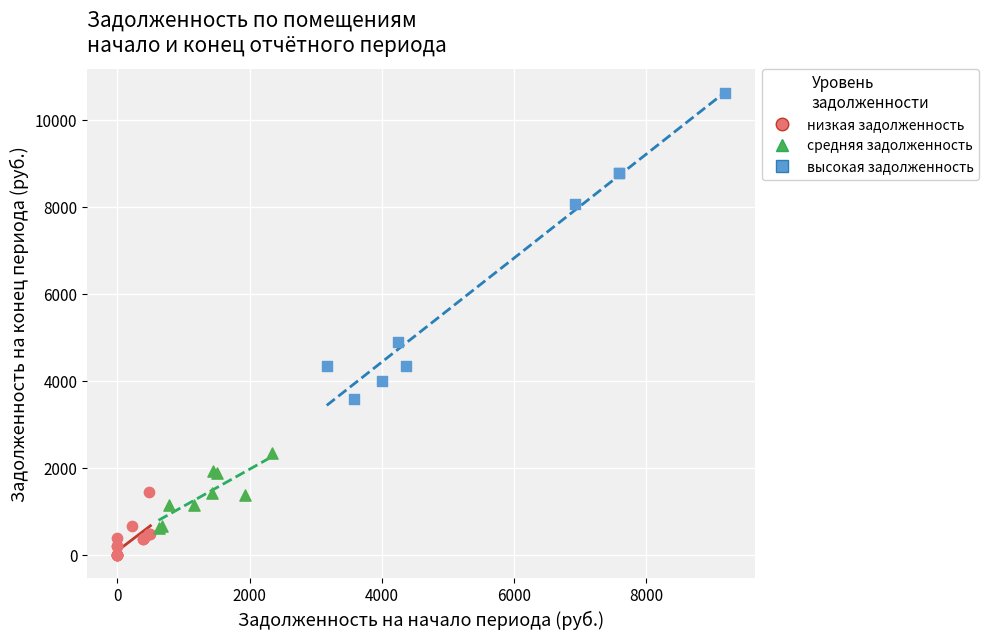

Which series contains the lowest Y value?

низкая задолженность